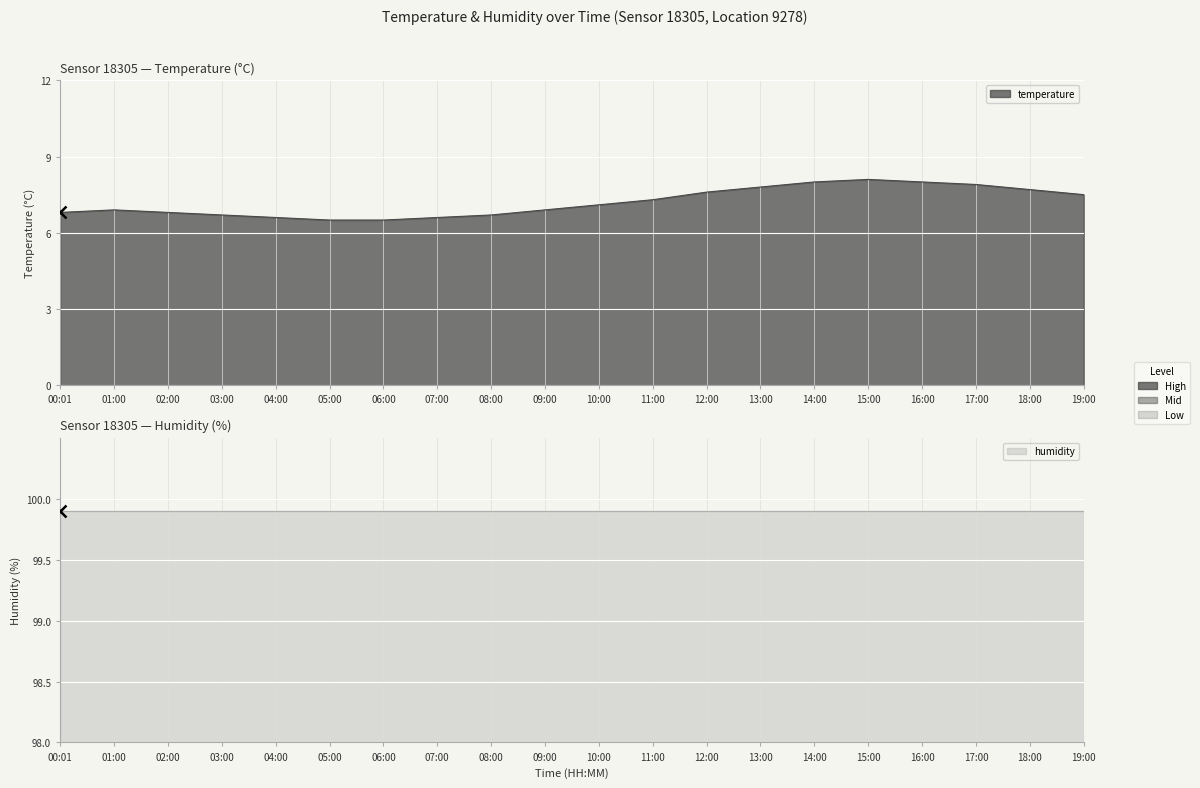

The value at 05:00 is 2.0. True or false?

False